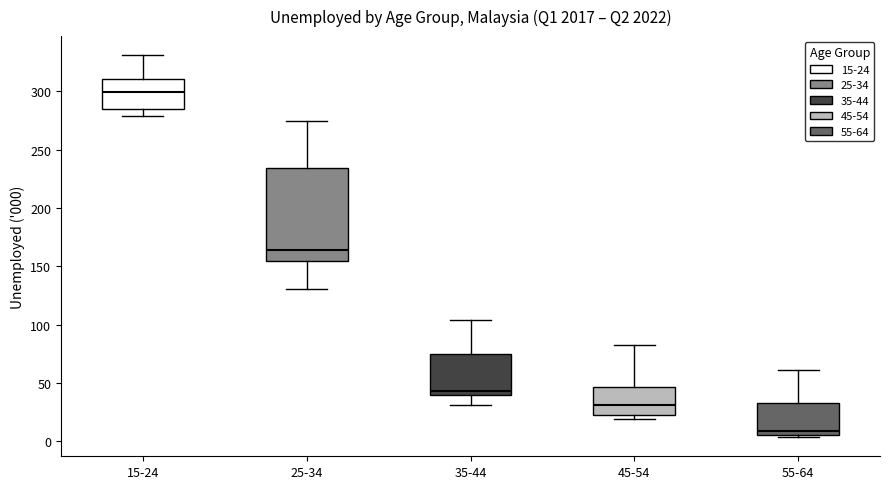

Which box is the tallest, from its lower edge to its upper edge?

25-34